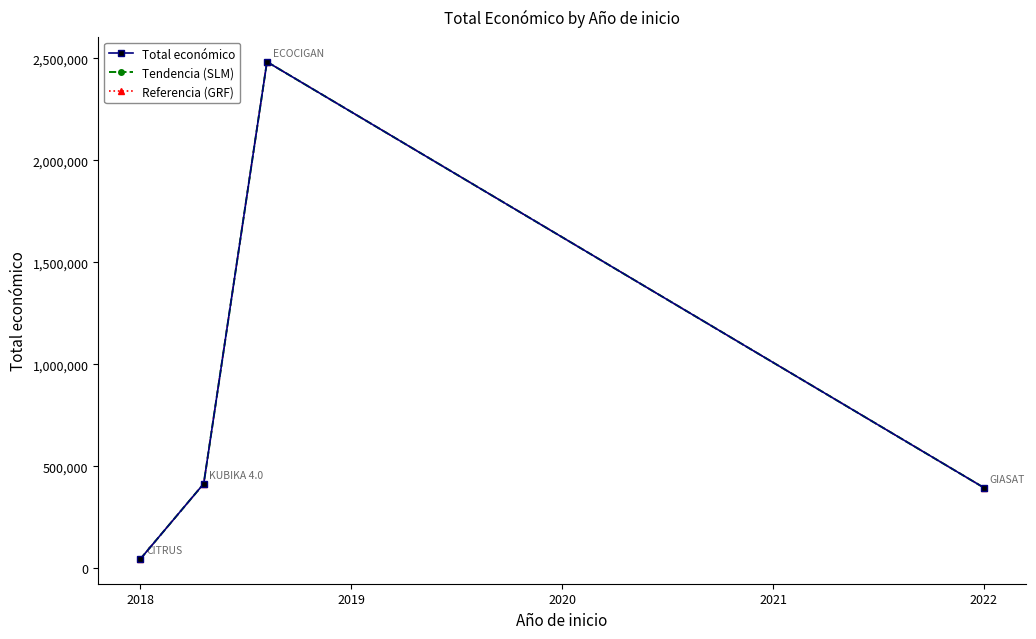

True or false: Tendencia (SLM) and Total económico cross at least once.

False